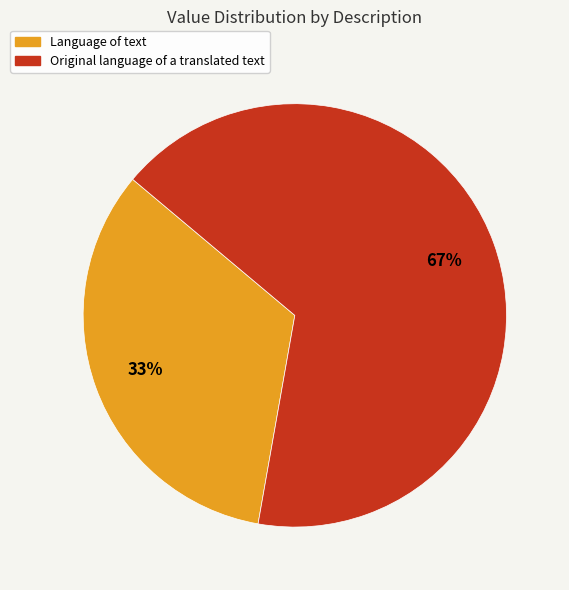

Approximately how many times larger is the value at Original language of a translated text compared to Language of text?

2.0